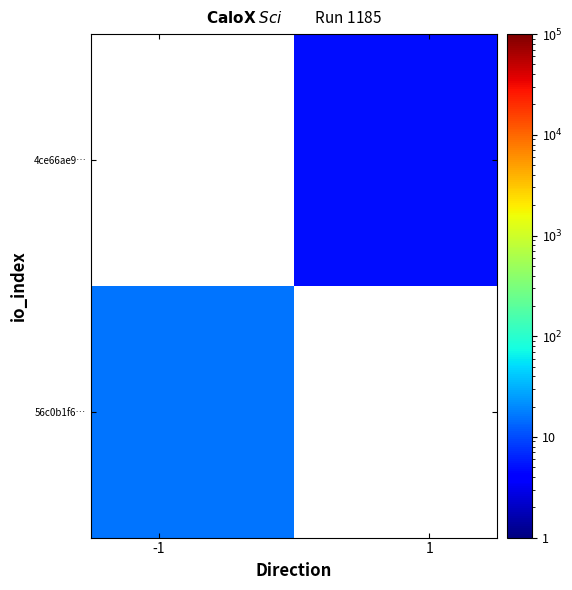

How many values in 56c0b1f6… are above zero?

1